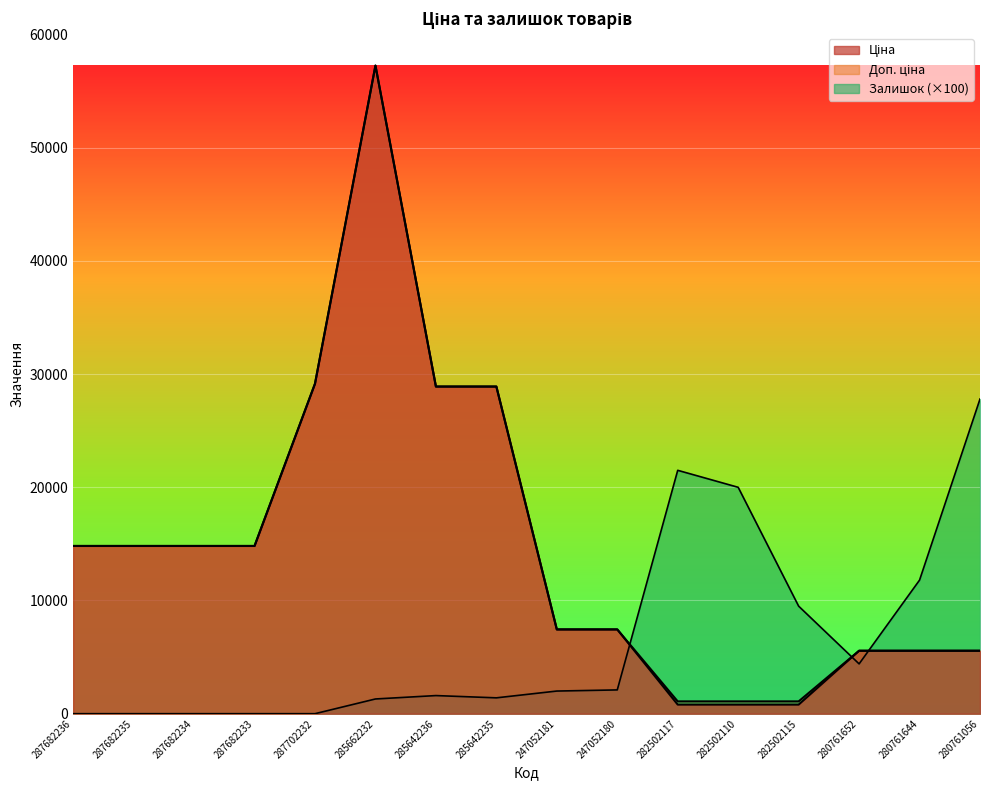

The Ціна series shows 5560.3 at 280761644. True or false?

True